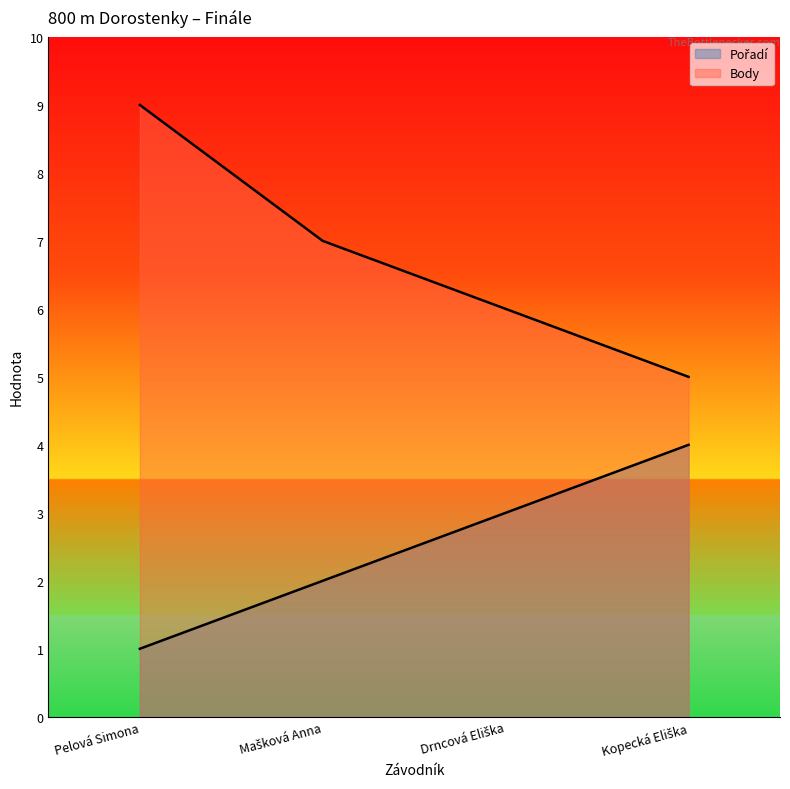

How many categories are shown in the chart?

4